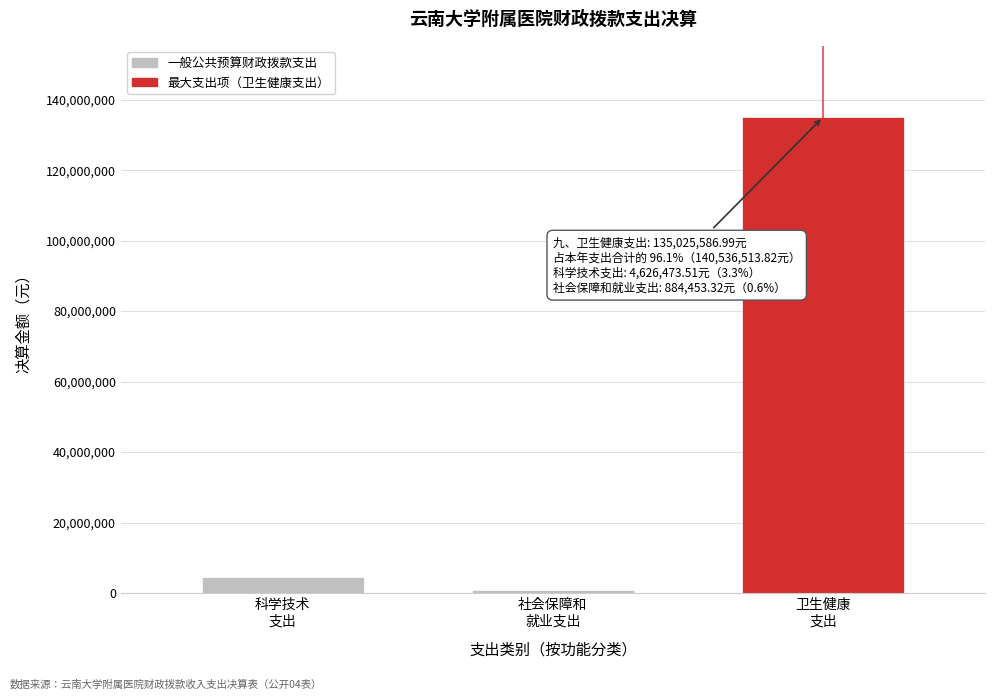

Reading left to right, what are all the values shown in this chart?

4626473.5	884453.3	135025587.0